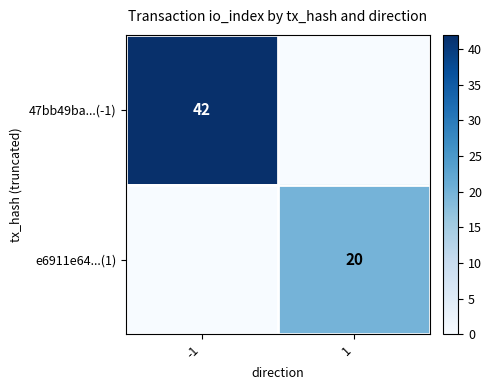

True or false: e6911e64...(1) has a value of 20 at 1.

True